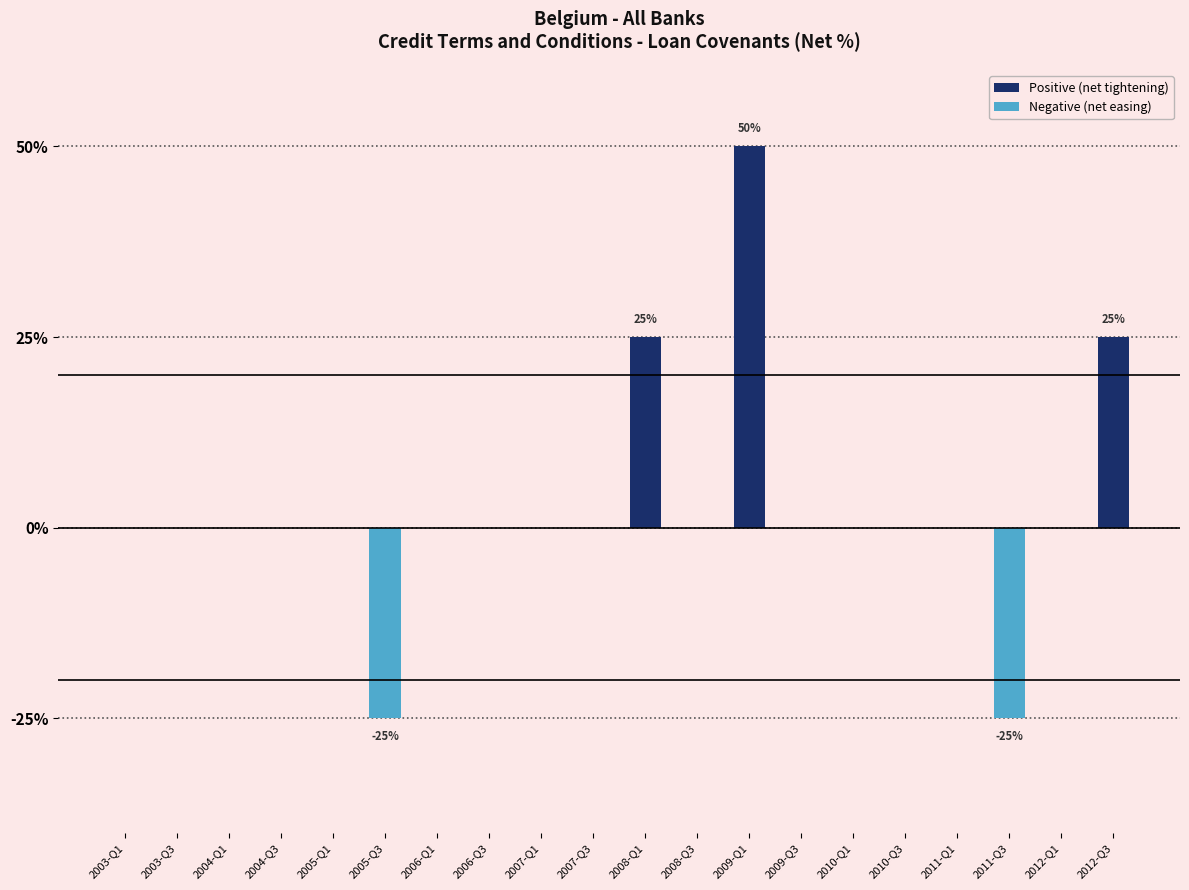

What is the difference between the maximum and second lowest values in the Positive (net tightening) series?

50